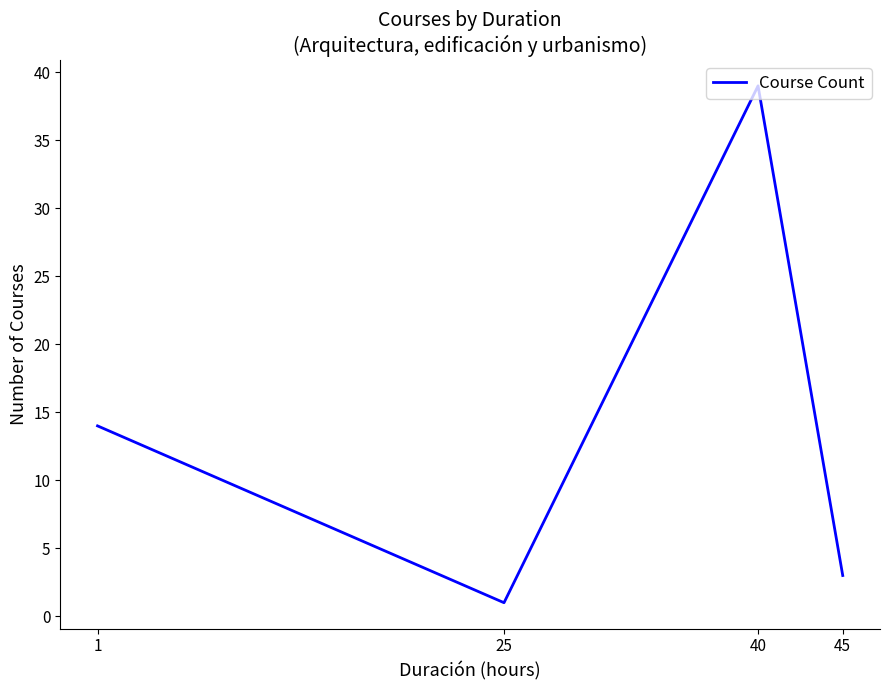

What is the maximum value shown in the chart?

39